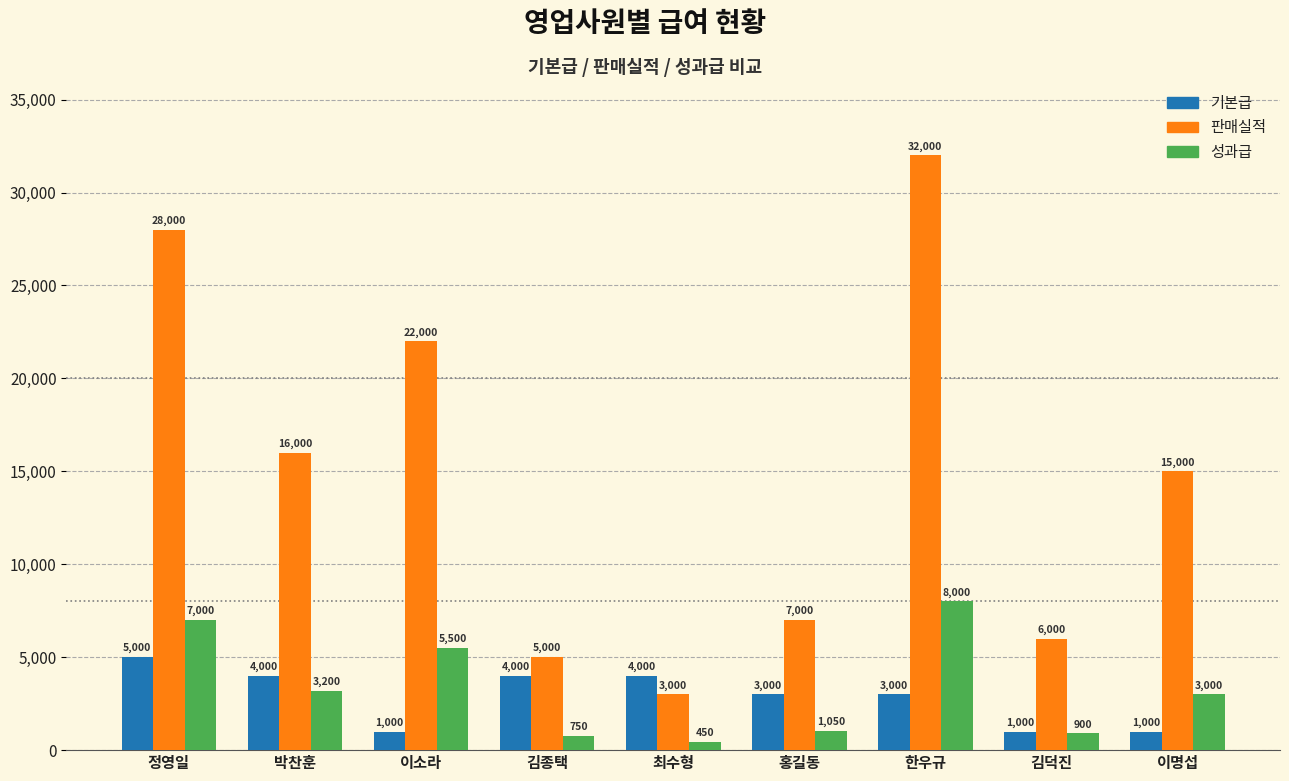

Is it true that 성과급 equals 5157 at 이명섭?

False